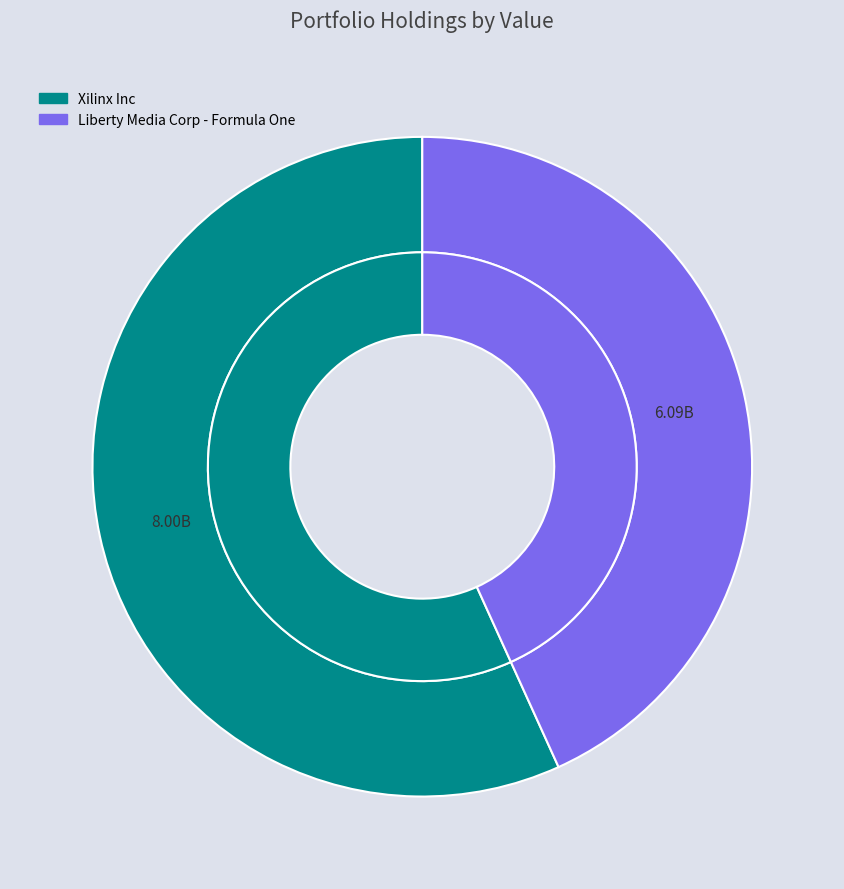

Which has a higher value, Xilinx Inc or Liberty Media Corp - Formula One?

Xilinx Inc